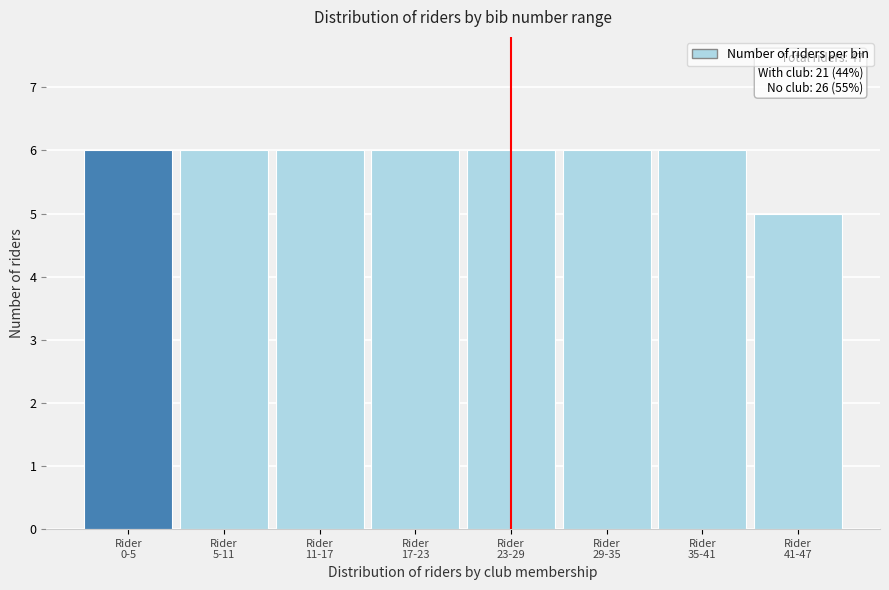

Reading left to right, extract all data points from this chart.

6	6	6	6	6	6	6	5